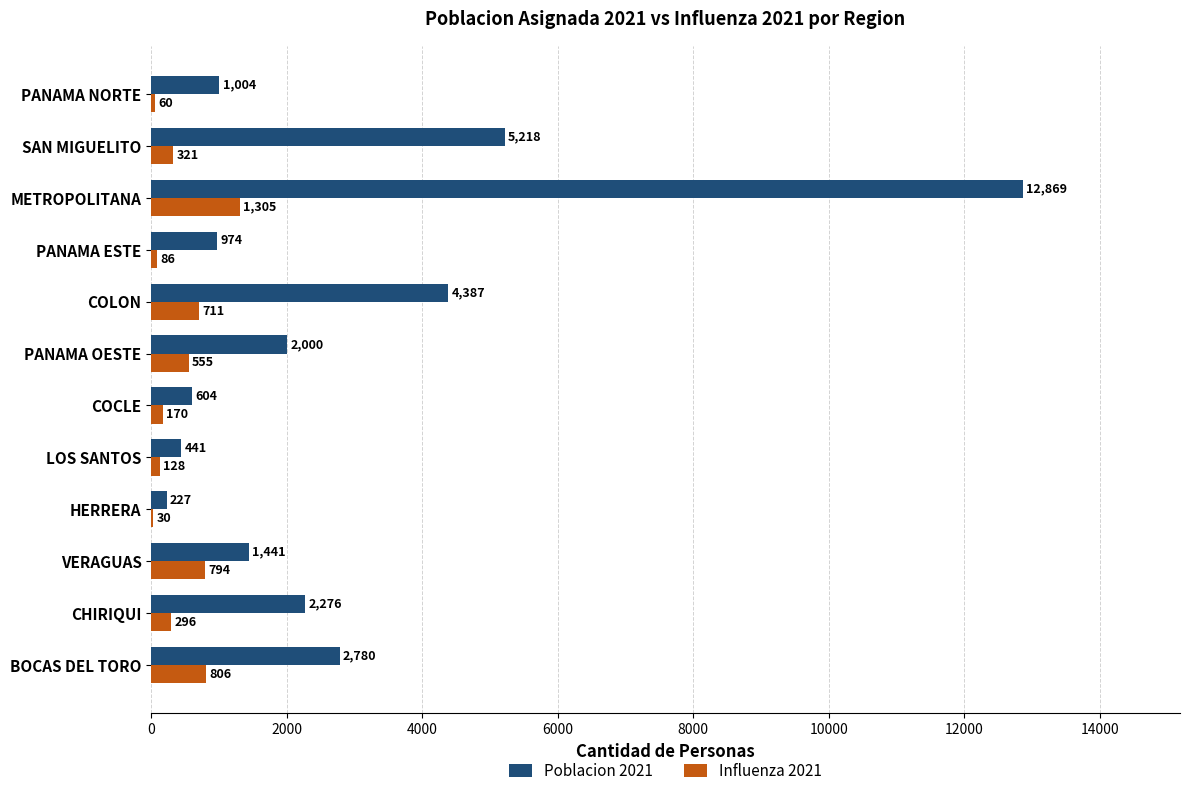

Between LOS SANTOS and COLON, which series saw the biggest shift?

Poblacion 2021